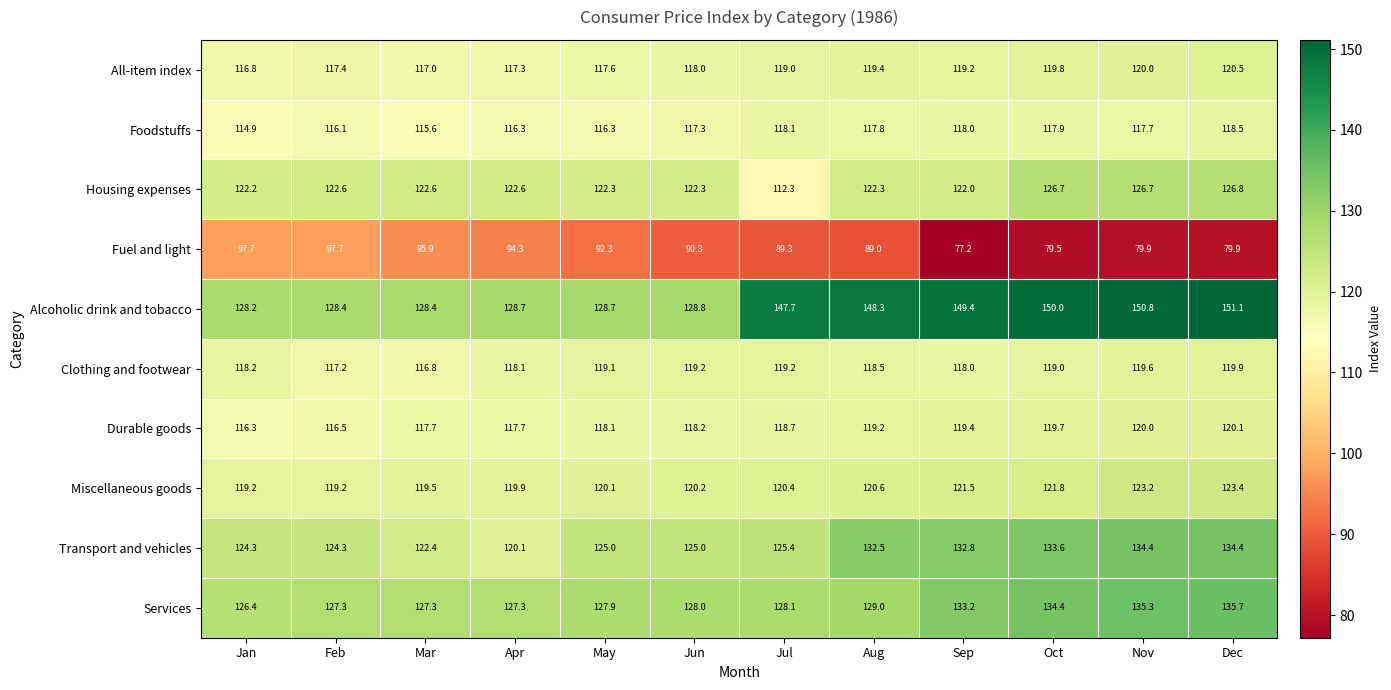

What is the total value across all series at Feb?

1186.7